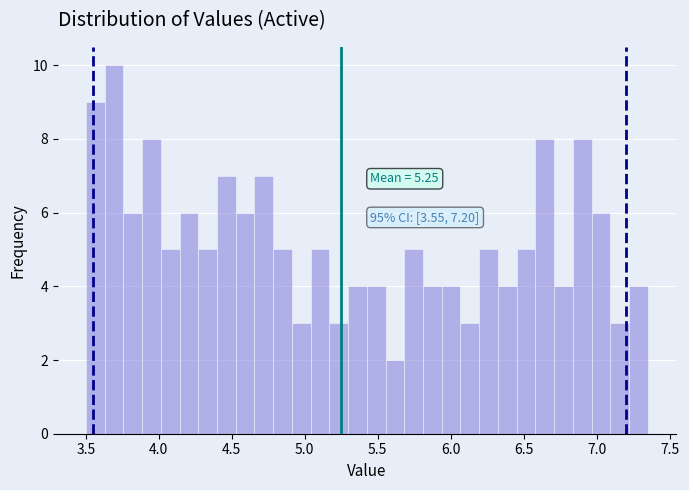

Around what value on the x-axis is the tallest bar? Give the approximate position of its centre, as read against the axis.

3.70